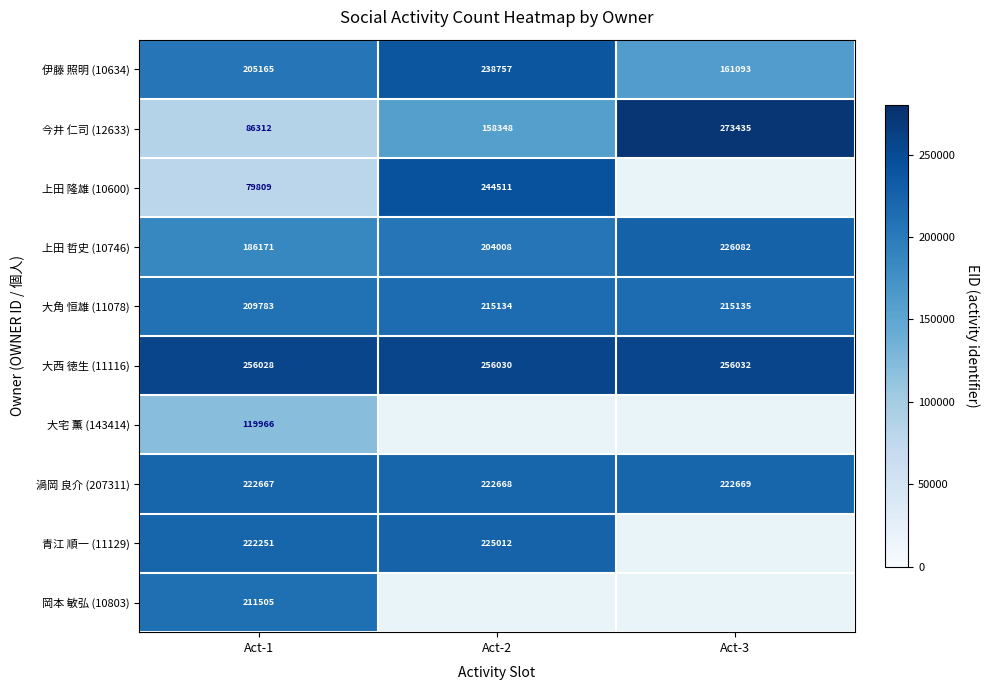

True or false: 大角 恒雄 (11078) has a value of 215134 at Act-2.

True